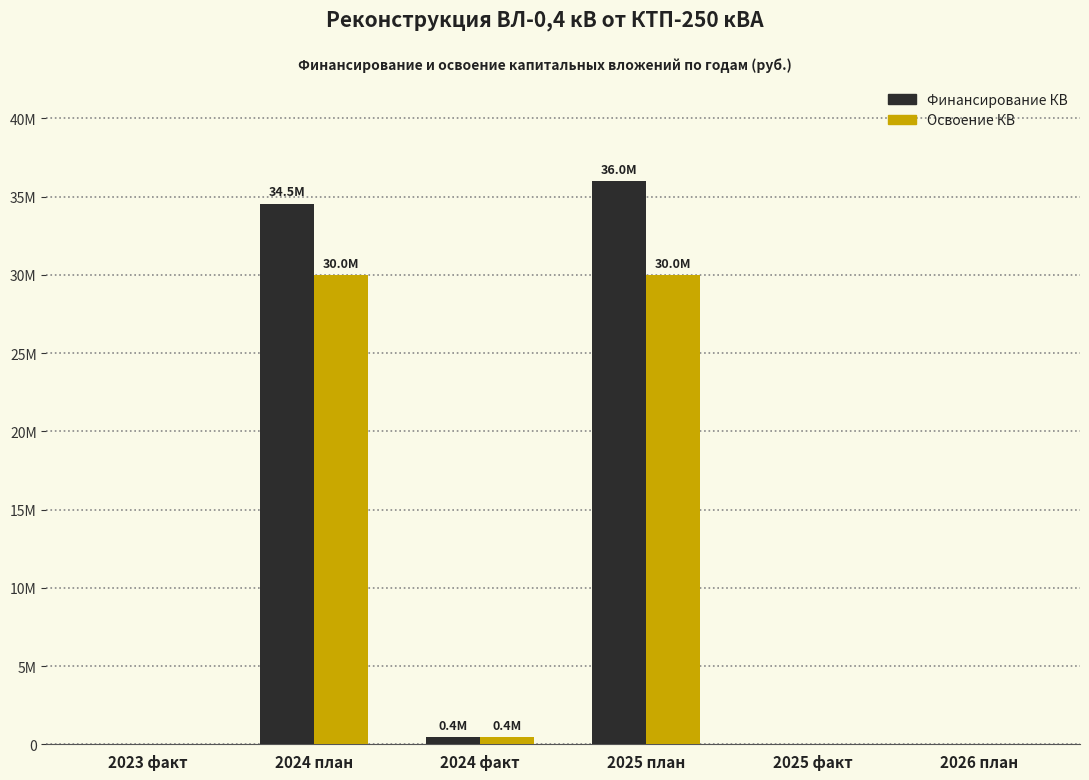

Rank the categories by Финансирование КВ value from highest to lowest.

2025 план, 2024 план, 2024 факт, 2023 факт, 2025 факт, 2026 план